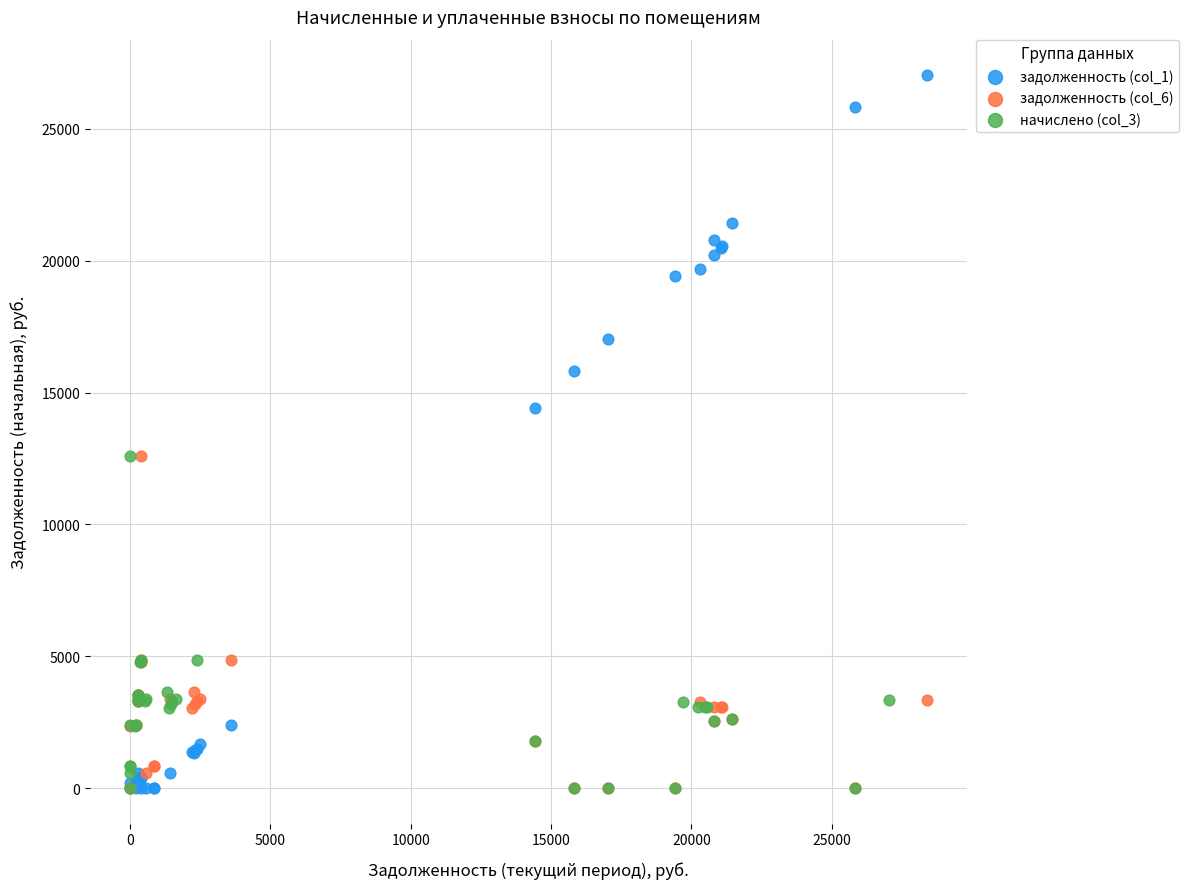

What are all the series names shown in the legend?

задолженность (col_1), задолженность (col_6), начислено (col_3)